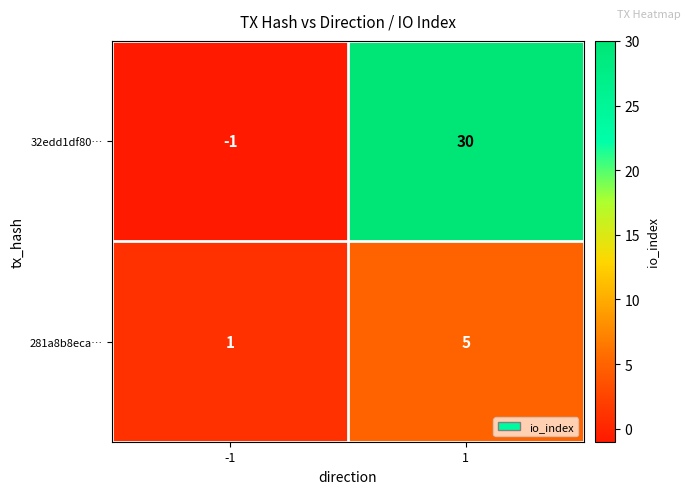

How many data points does each series have?

2